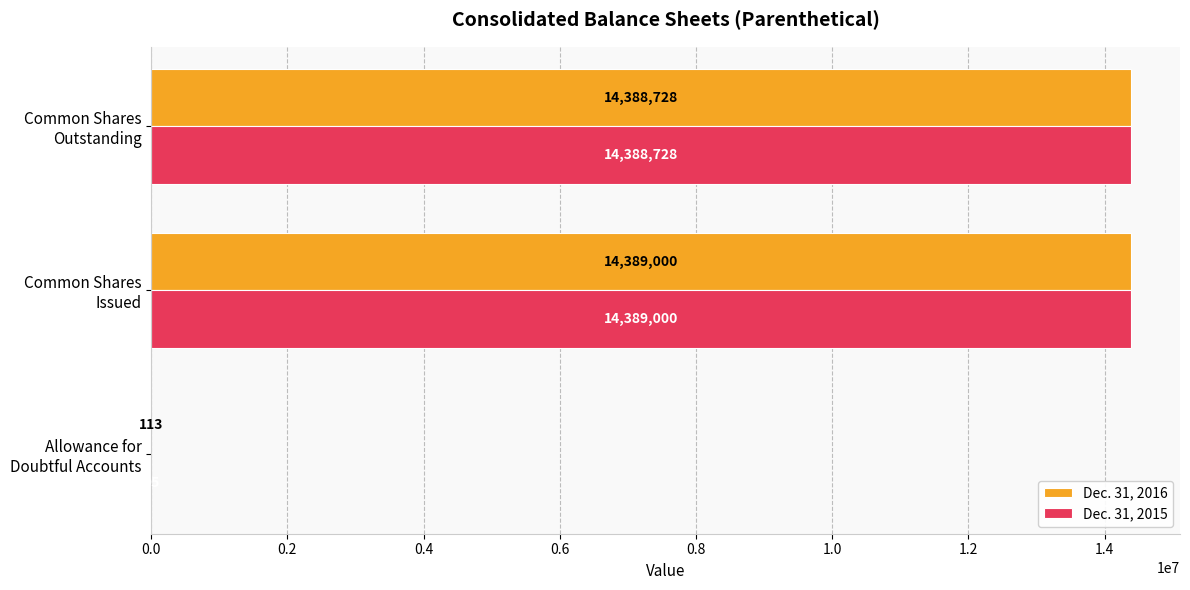

How many distinct data groups are displayed?

2